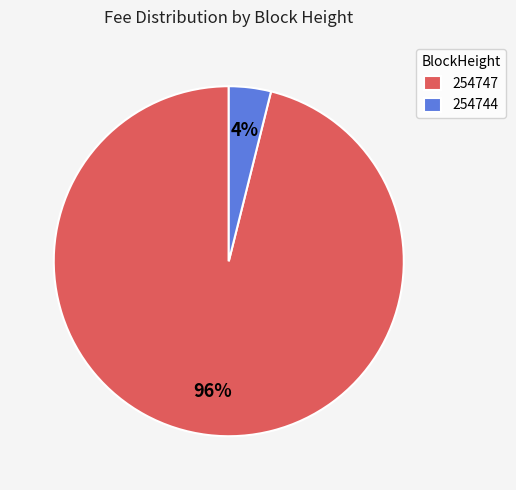

Does 254747 account for over 50% of the chart?

Yes